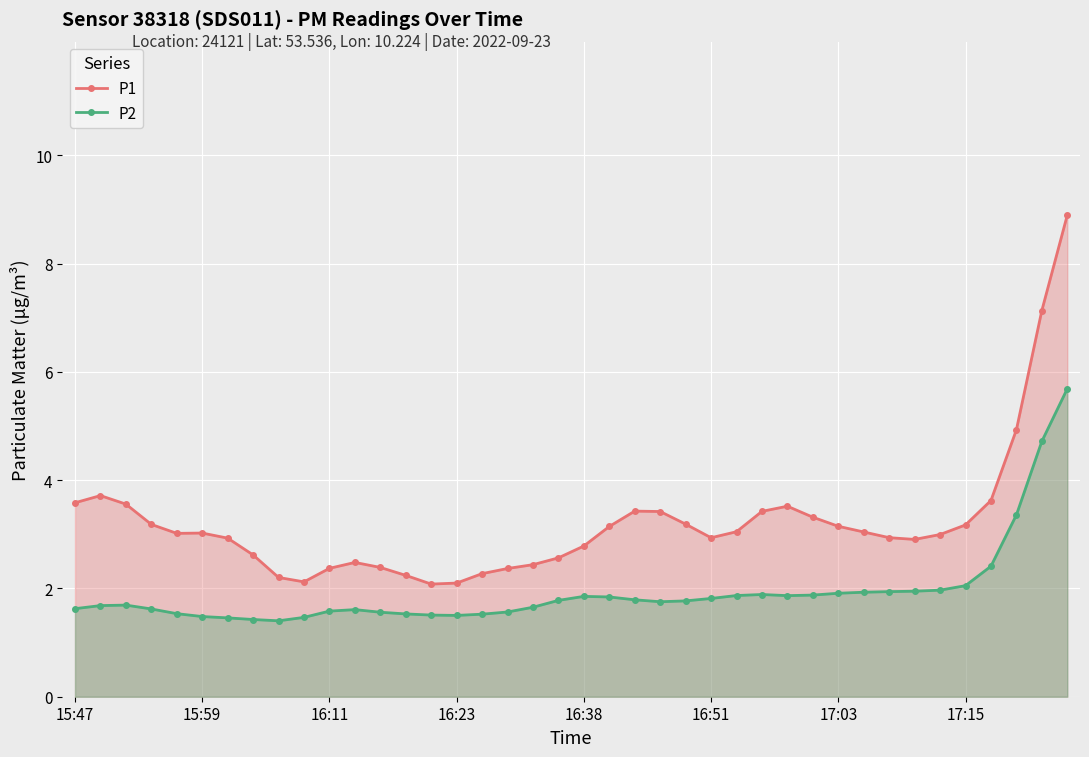

How many lines are shown in the chart?

2